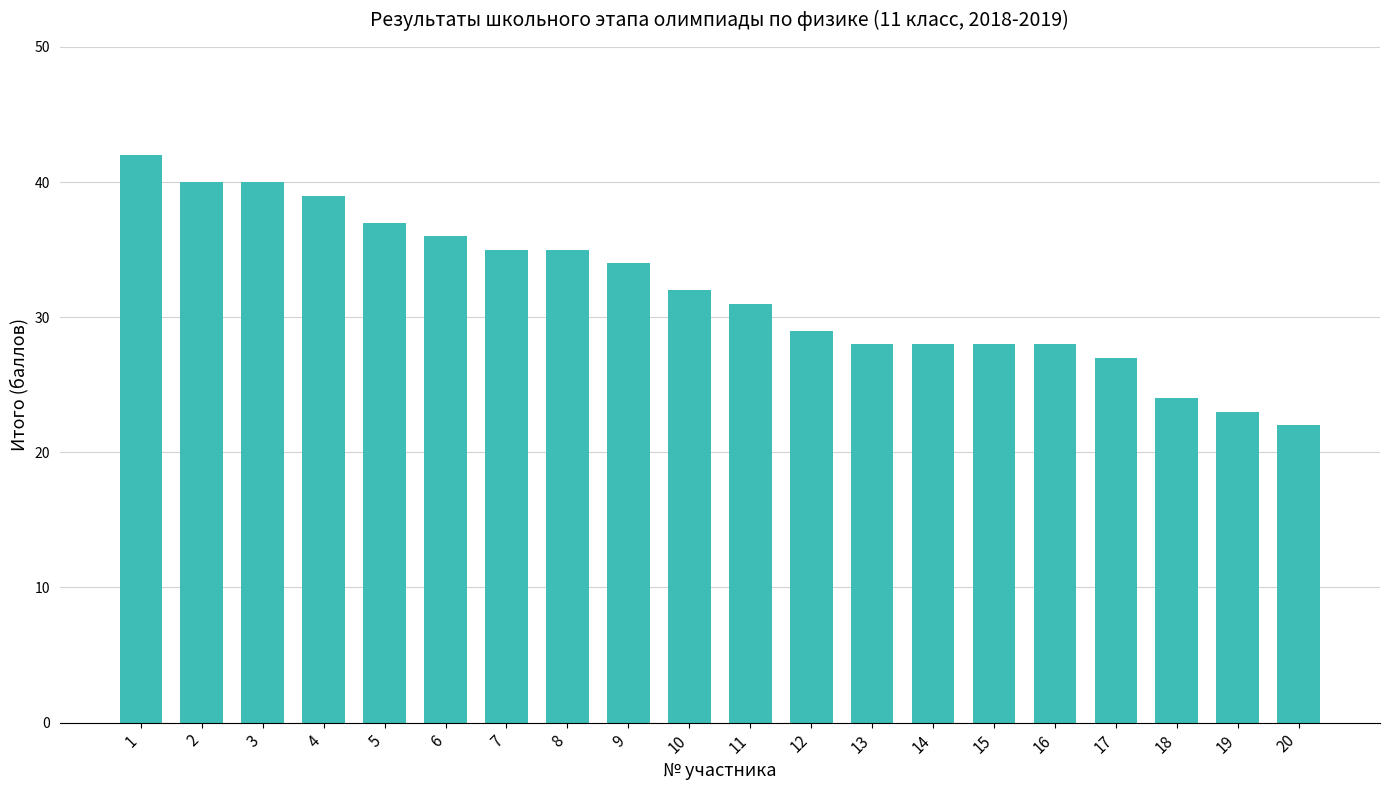

Reading right to left, transcribe all the data shown in this chart.

20=22	19=23	18=24	17=27	16=28	15=28	14=28	13=28	12=29	11=31	10=32	9=34	8=35	7=35	6=36	5=37	4=39	3=40	2=40	1=42